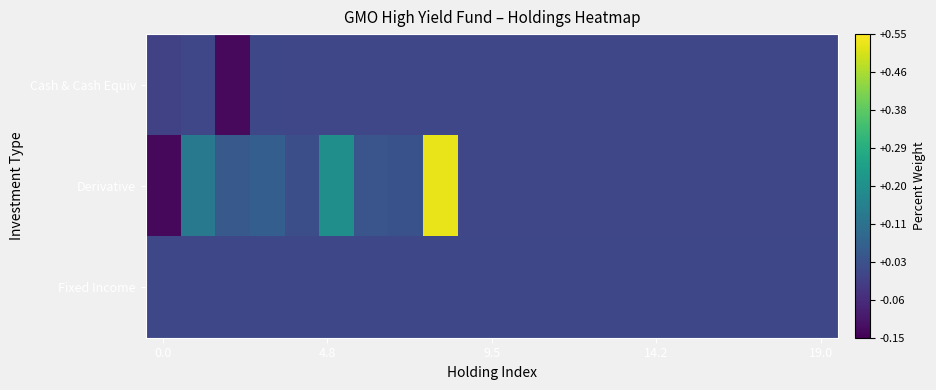

Reading right to left, transcribe all the data shown in this chart.

Cash & Cash Equiv: 0.0	0.0	0.0	0.0	0.0	0.0	0.0	0.0	0.0	0.0	0.0	0.0	0.0	0.0	0.0	0.0	0.0	-0.1	0.0	-0.0
Derivative: 0.0	0.0	0.0	0.0	0.0	0.0	0.0	0.0	0.0	0.0	0.0	0.5	0.0	0.0	0.2	0.0	0.1	0.0	0.1	-0.1
Fixed Income: 0.0	0.0	0.0	0.0	0.0	0.0	0.0	0.0	0.0	0.0	0.0	0.0	0.0	0.0	0.0	0.0	0.0	0.0	0.0	0.0